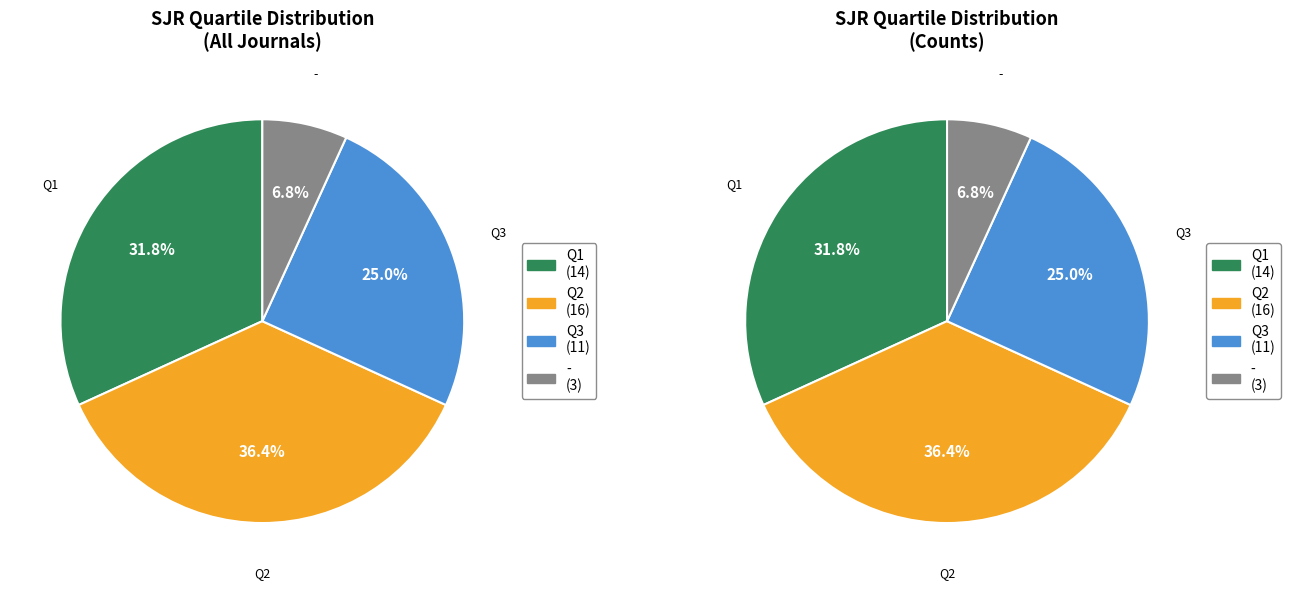

What is the total percentage of Q4 and -?

6.8%